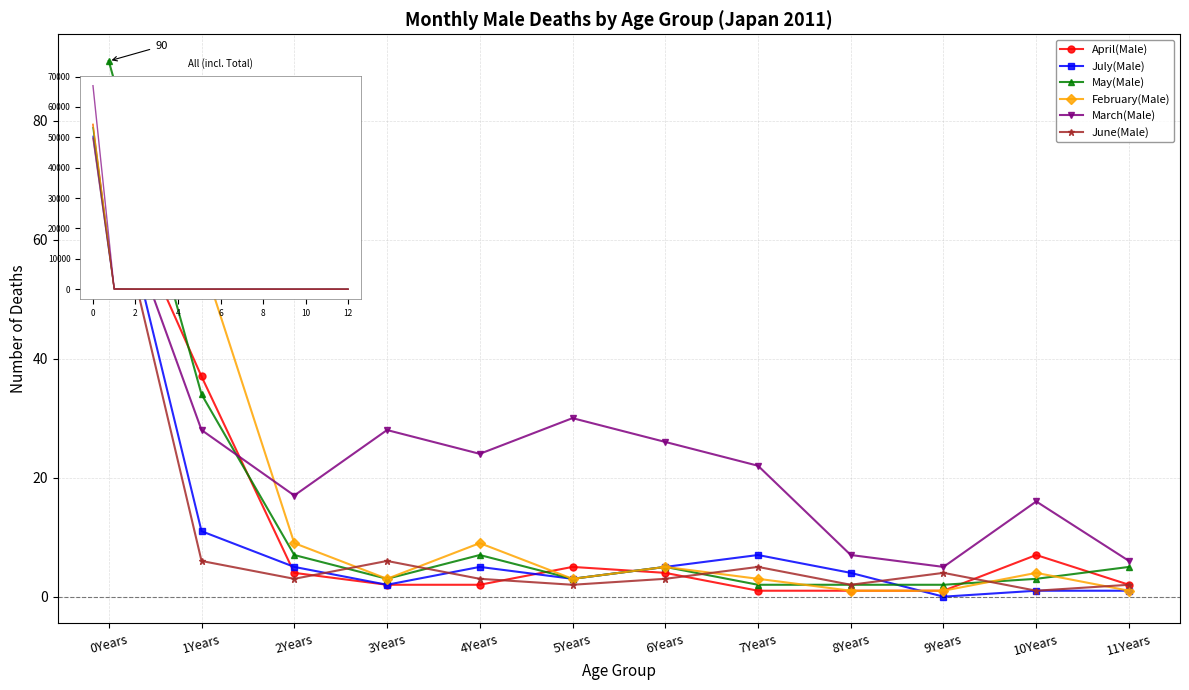

The value of June(Male) at 6Years is 3. True or false?

True